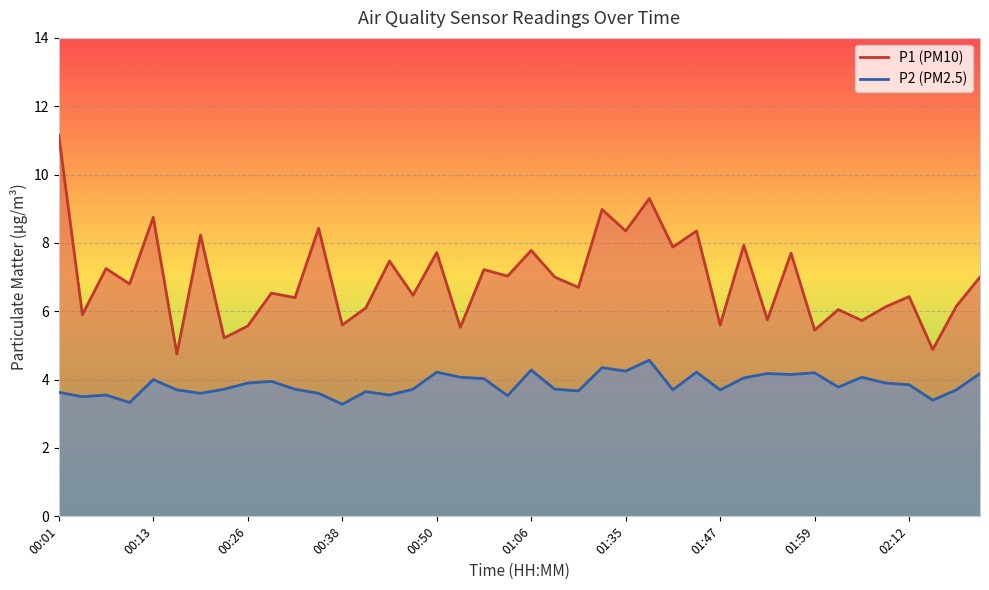

Rank the series at 01:53 from lowest to highest value.

P2, P1